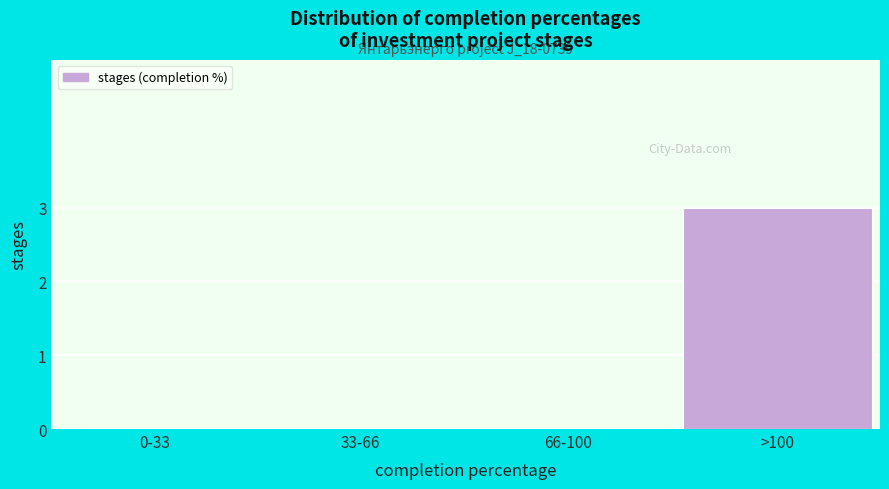

Reading left to right, list all the values displayed in this chart.

0-33=0	33-66=0	66-100=0	>100=3